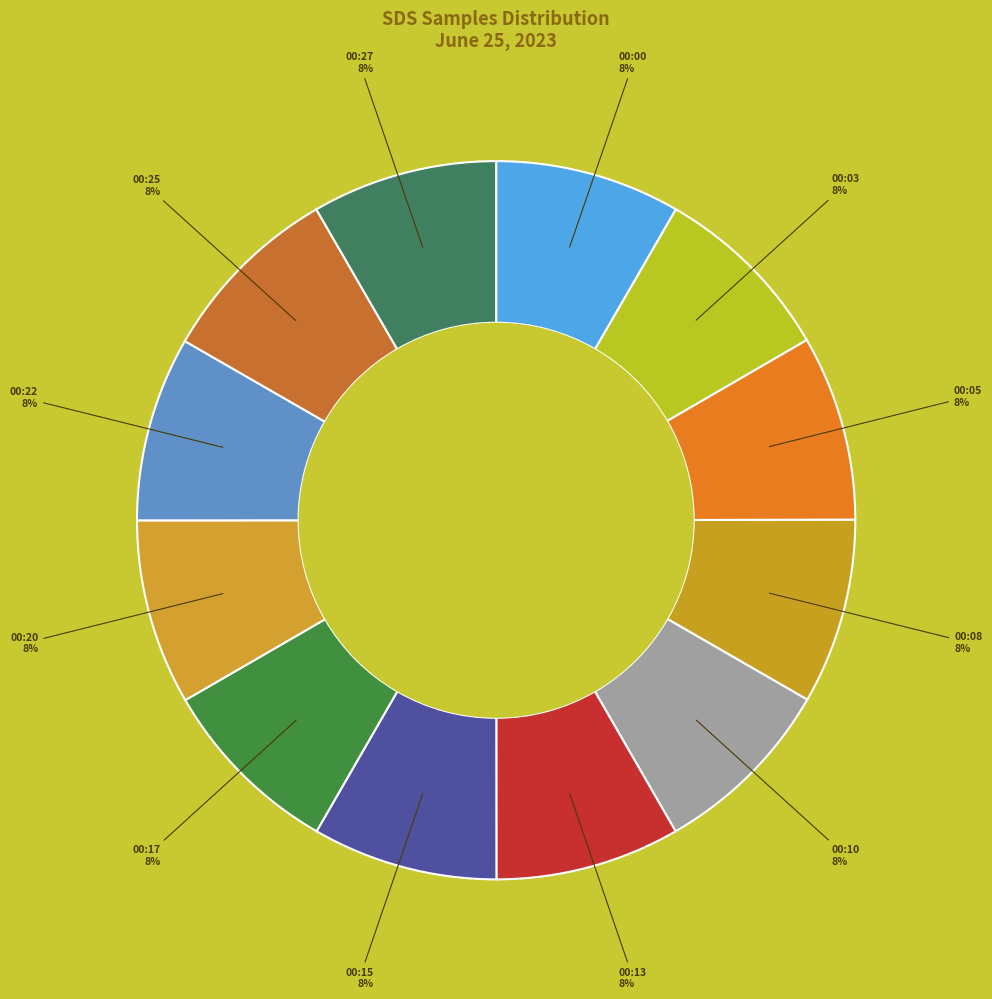

Count the number of slices in the pie.

12